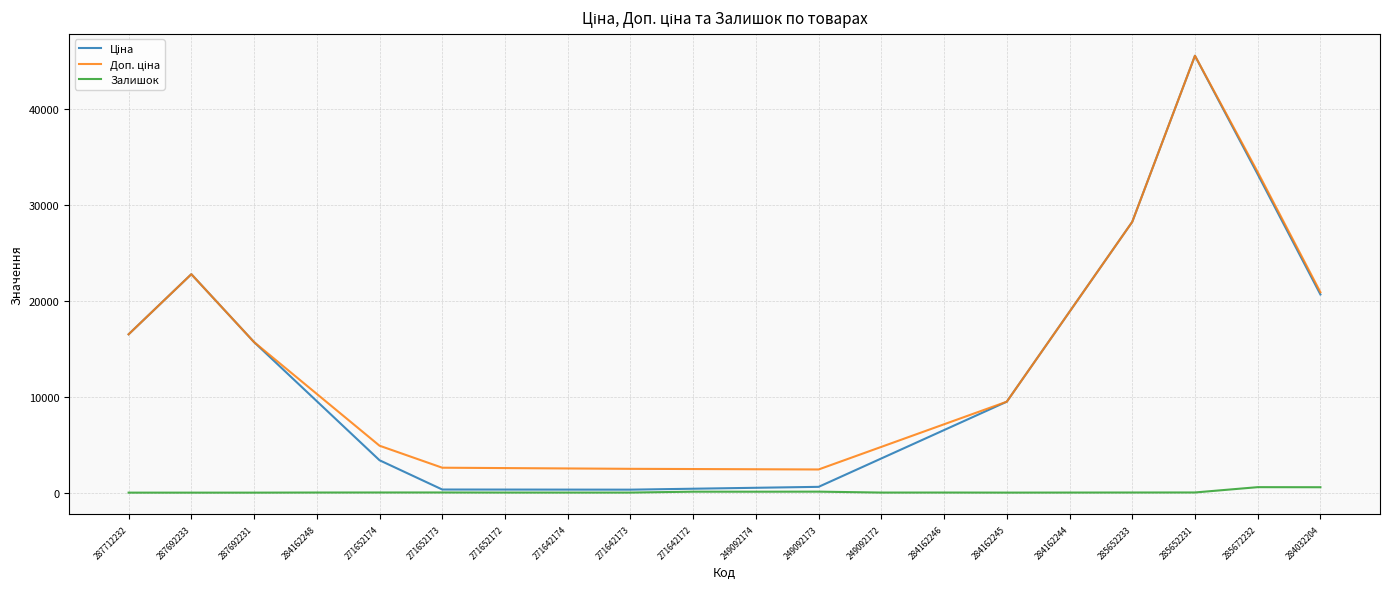

What is the greatest value displayed?

45540.5